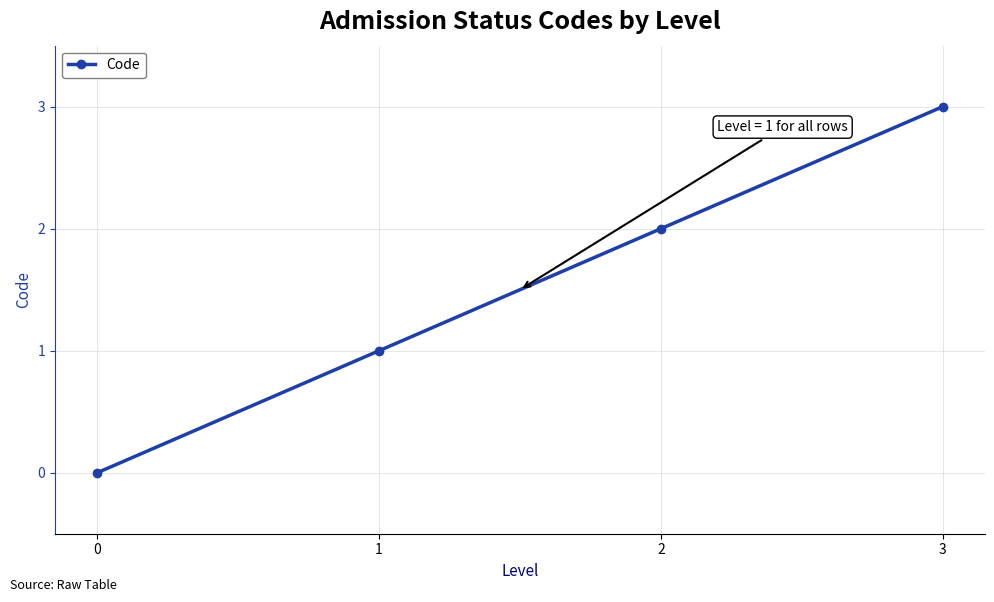

How many data points are less than 2?

2